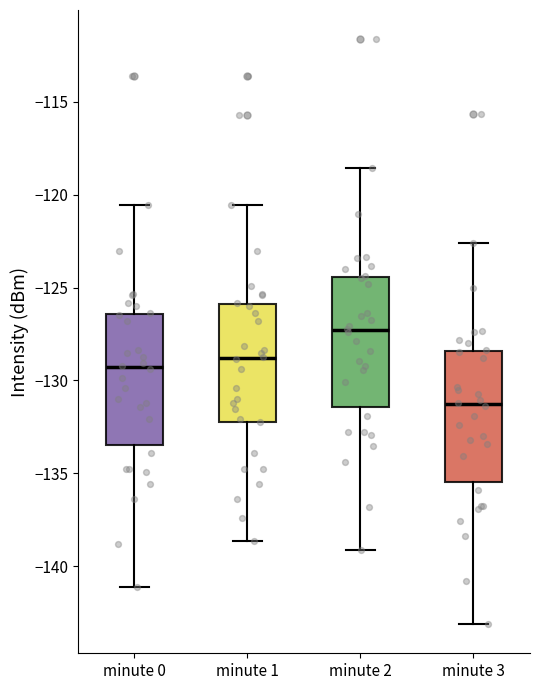

Where does the lower whisker of the box for minute 0 end on the y-axis? The values are not printed on the chart, so give them approximately, as read against the axis.

-141.0